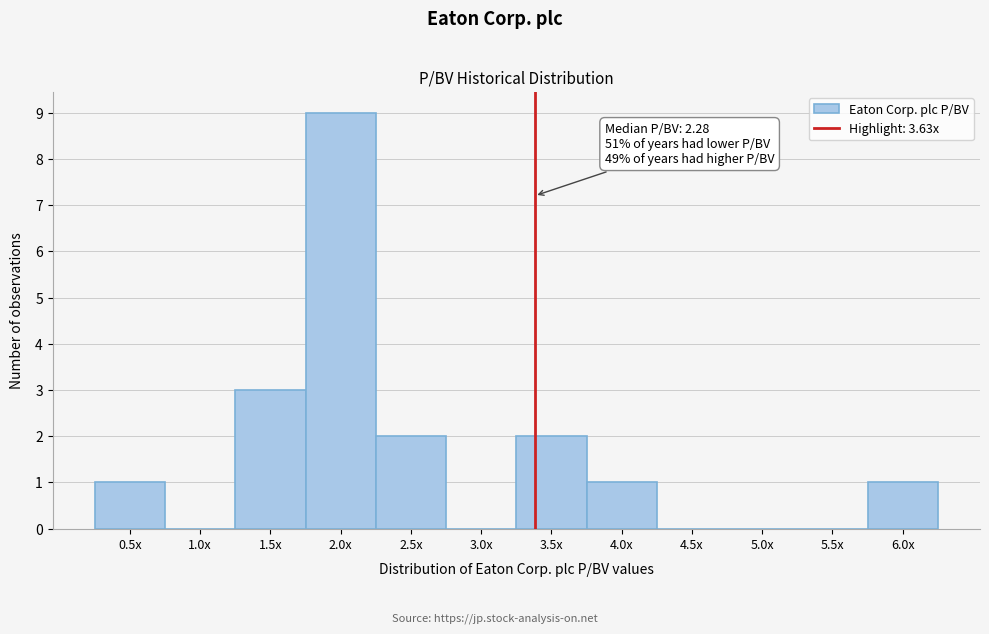

Reading left to right, transcribe all the data shown in this chart.

0.5x=1	1.0x=0	1.5x=3	2.0x=9	2.5x=2	3.0x=0	3.5x=2	4.0x=1	4.5x=0	5.0x=0	5.5x=0	6.0x=1